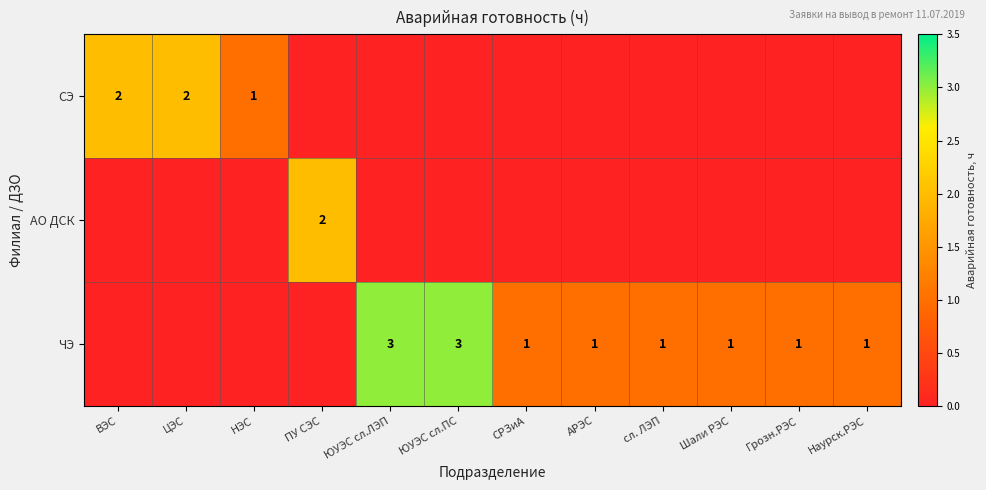

Count the СЭ values in the range 0 to 1.

10